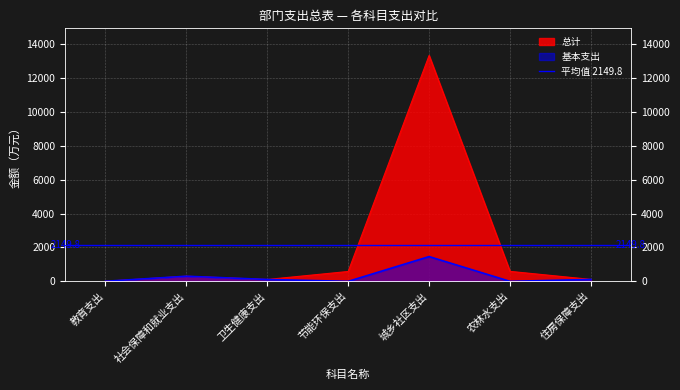

True or false: 总计 has a value of 582.8 at 节能环保支出.

True